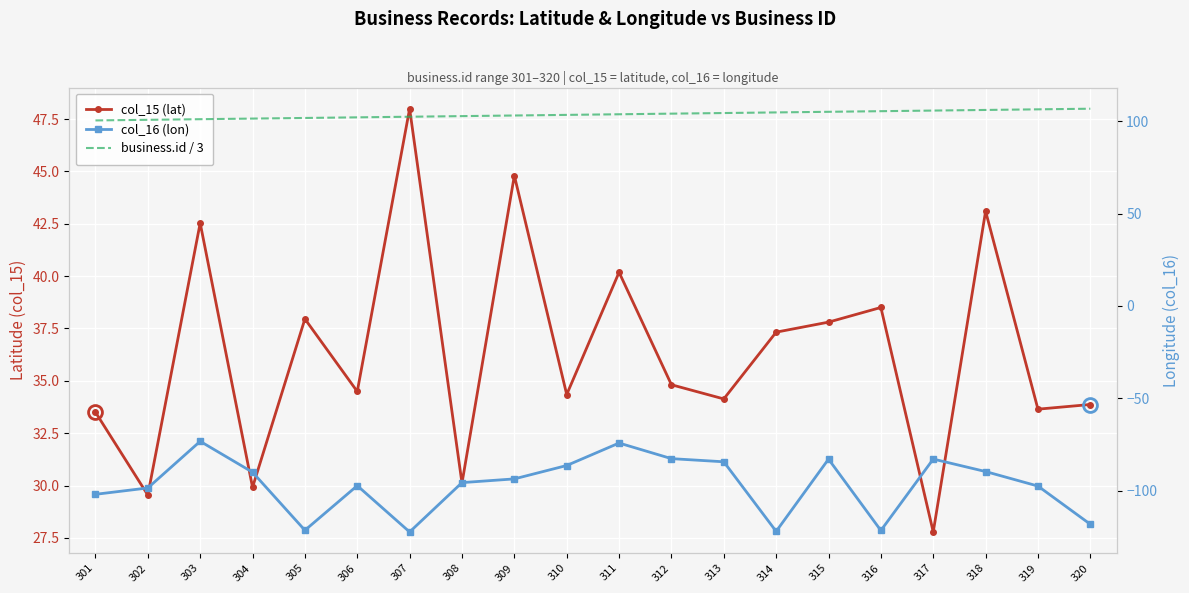

Which label corresponds to the smallest value in the chart?

307